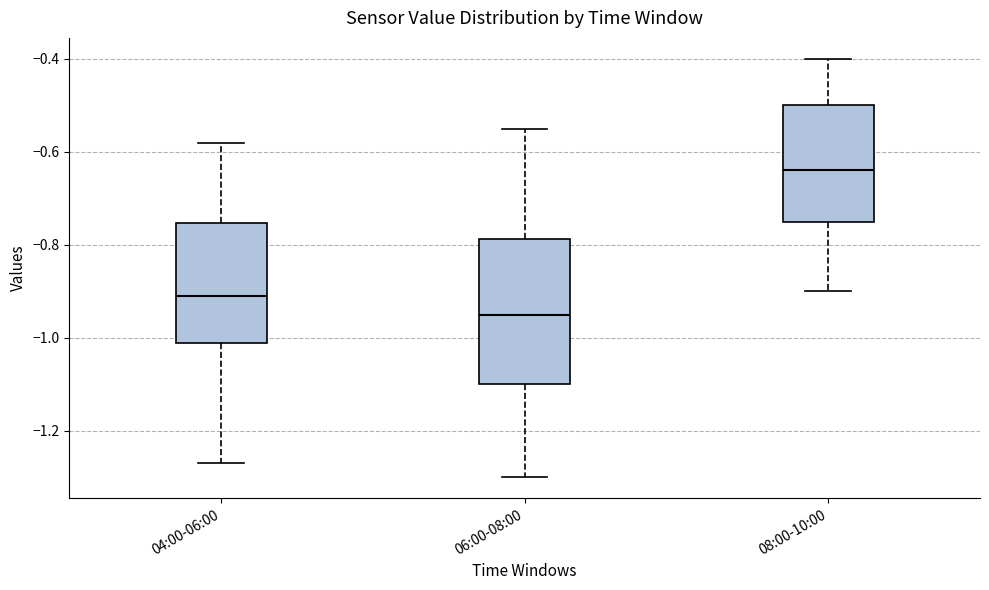

Where does the lower whisker of the box for 06:00-08:00 end on the y-axis? The values are not printed on the chart, so give them approximately, as read against the axis.

-1.30